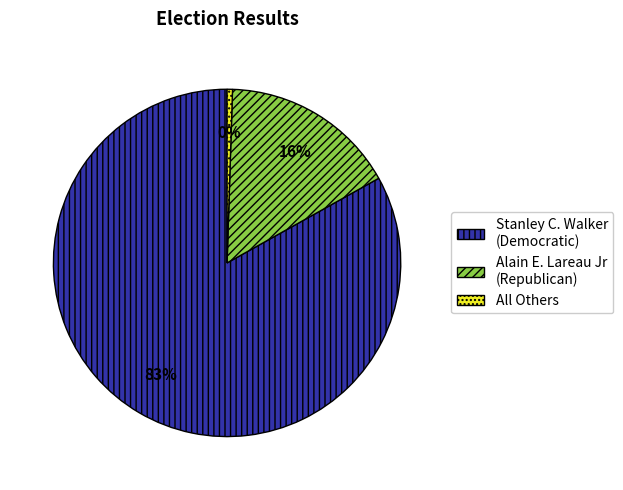

What is the smallest slice in the pie chart?

All Others